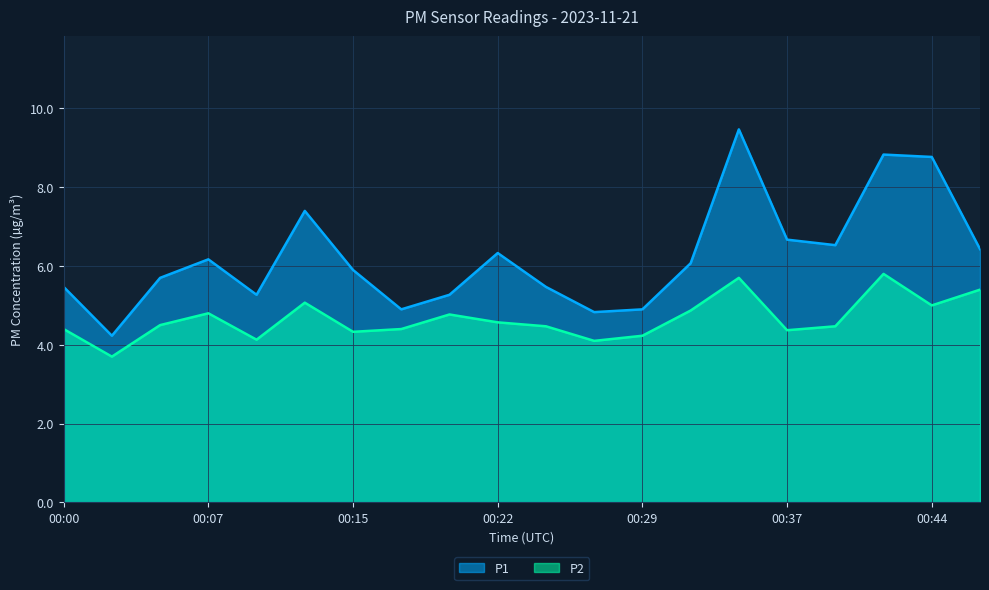

True or false: P1 and P2 intersect in this chart.

False